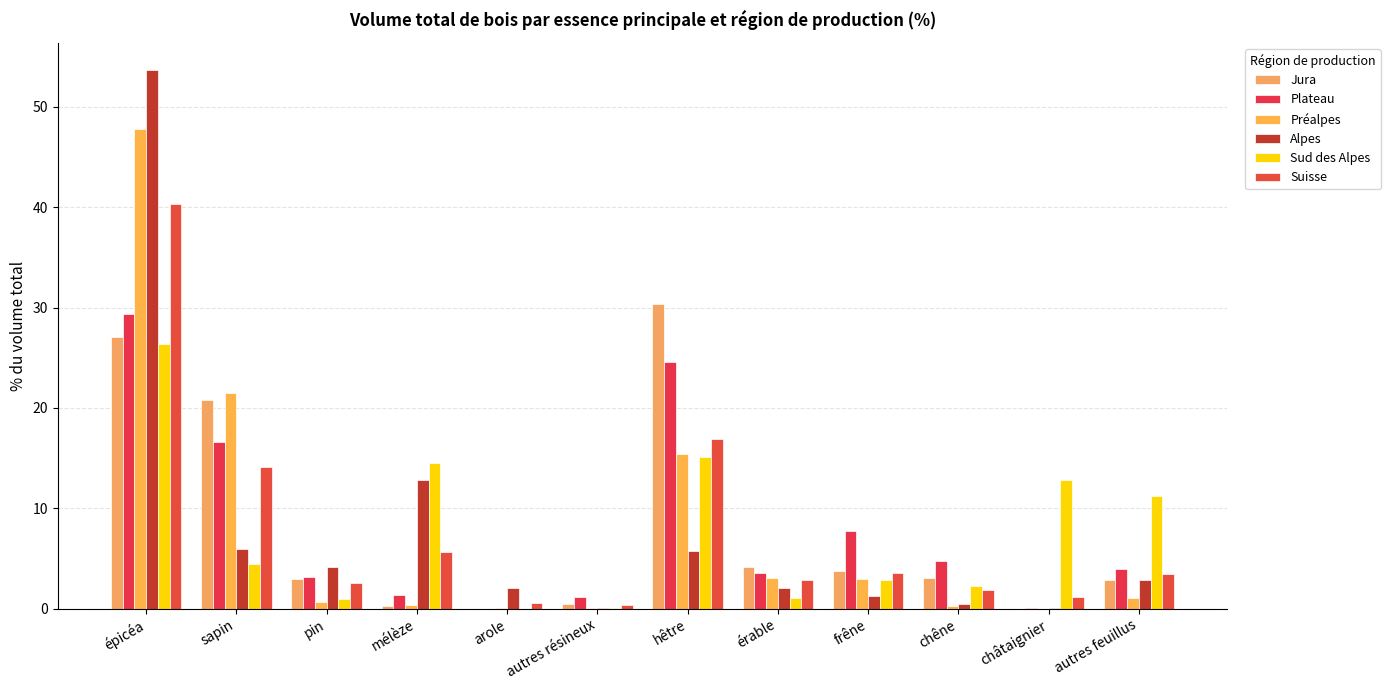

The value of Alpes at hêtre is 5.7. True or false?

True